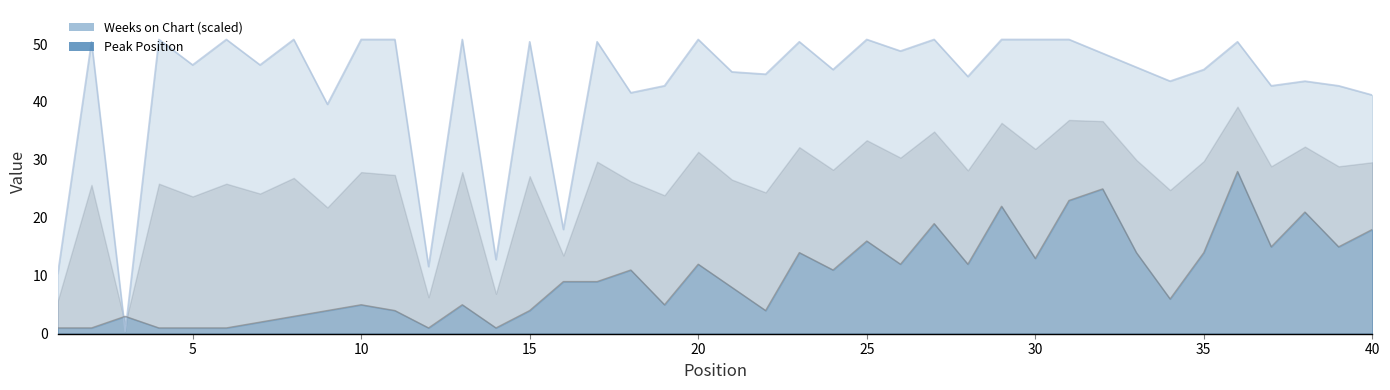

What is the minimum value shown in the chart?

0.4